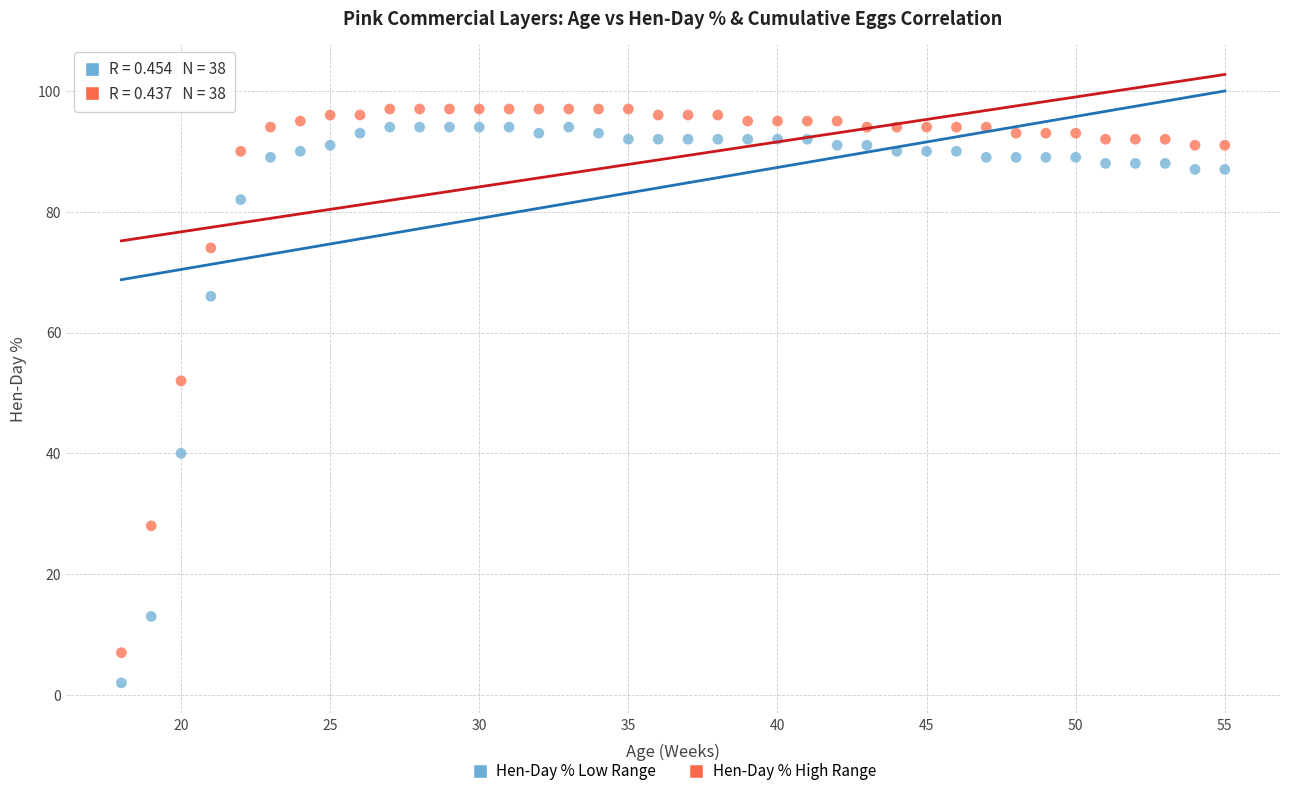

Across all data points, what is the range of Y values (max minus min)?

95